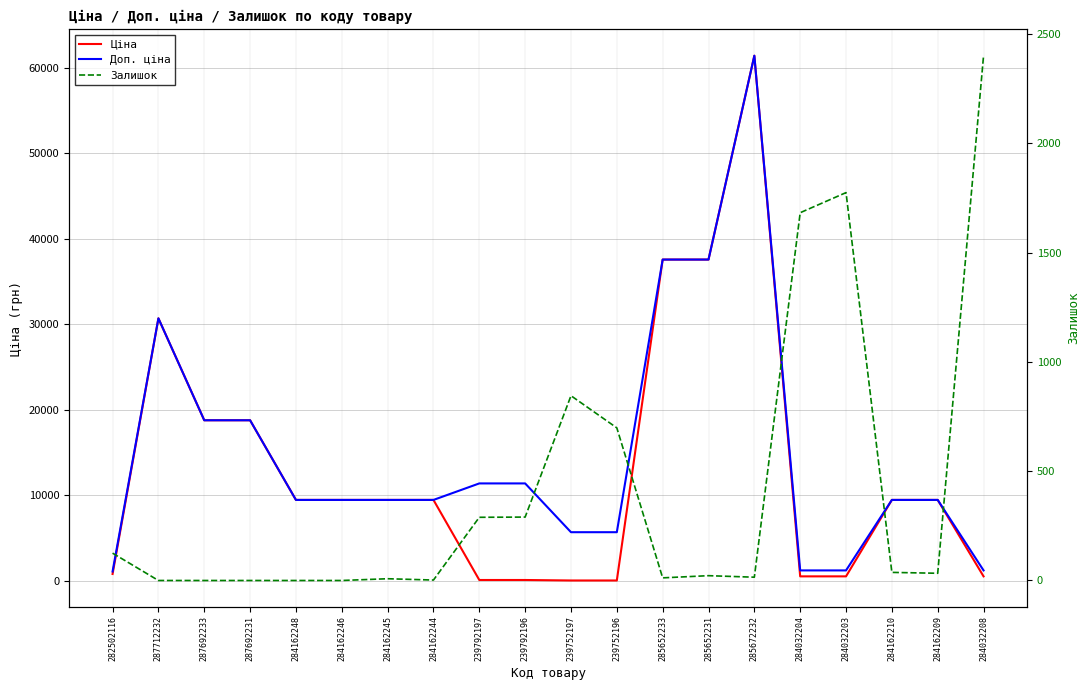

How many times do Залишок and Доп. ціна cross each other?

3